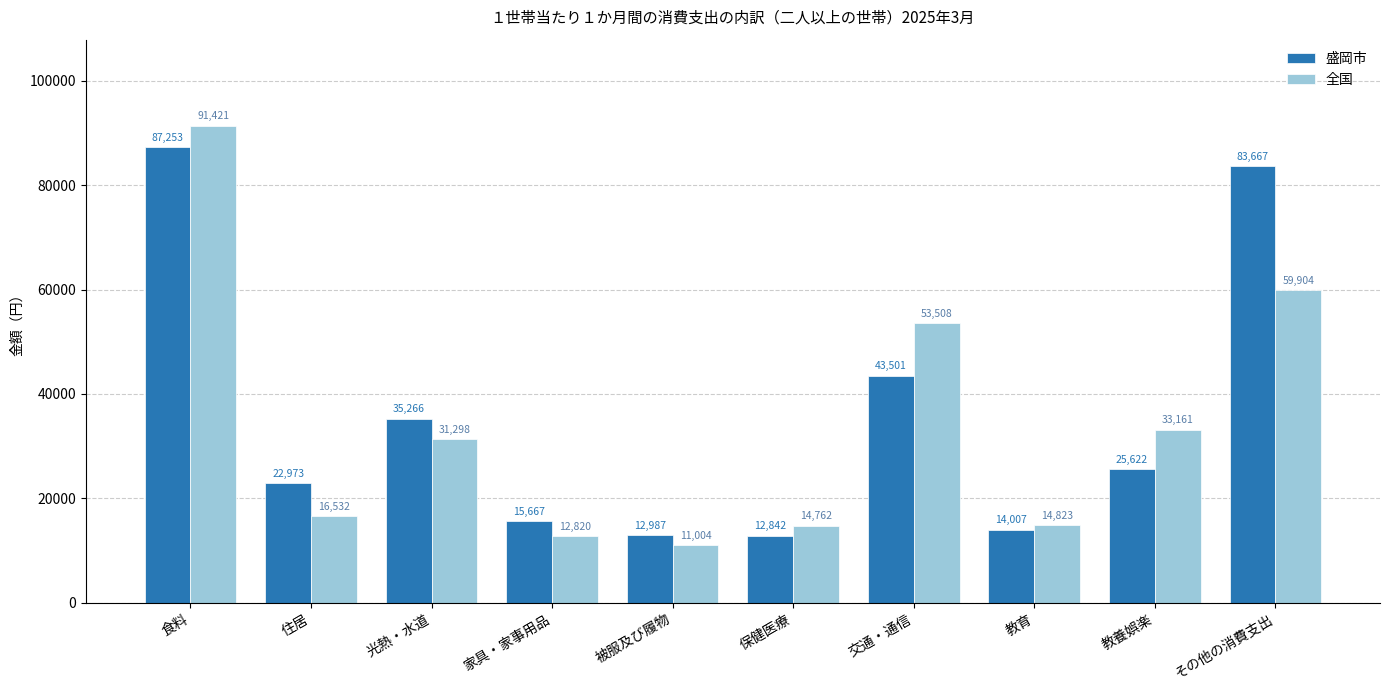

How many bars are there in each group?

2